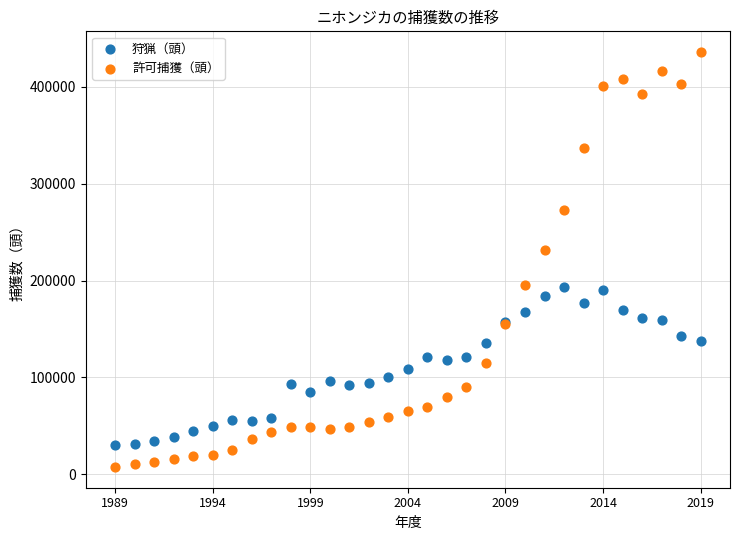

Which series reaches the minimum Y coordinate?

許可捕獲（頭）